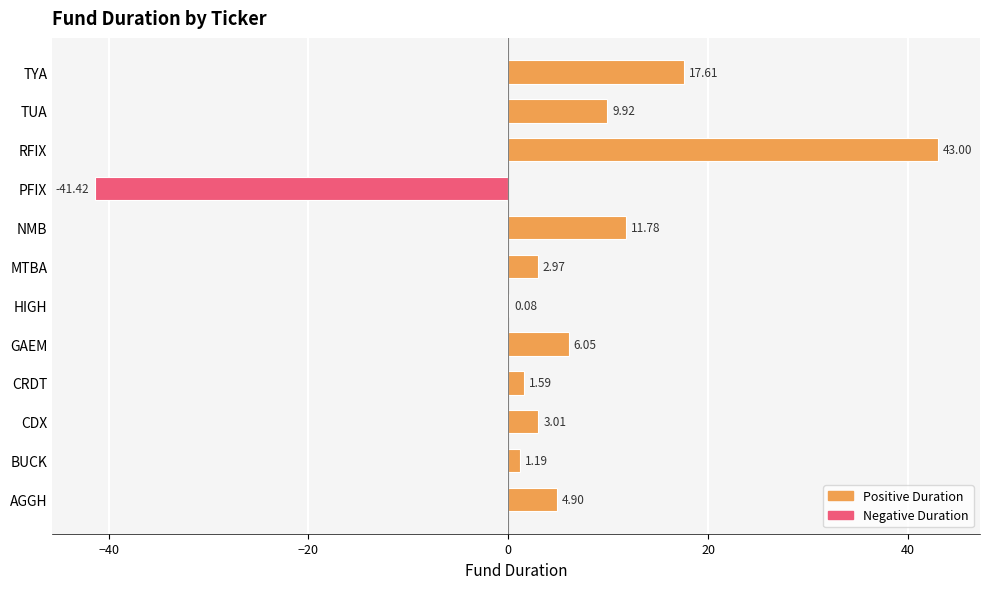

What is the change in value from AGGH to CDX?

-1.9